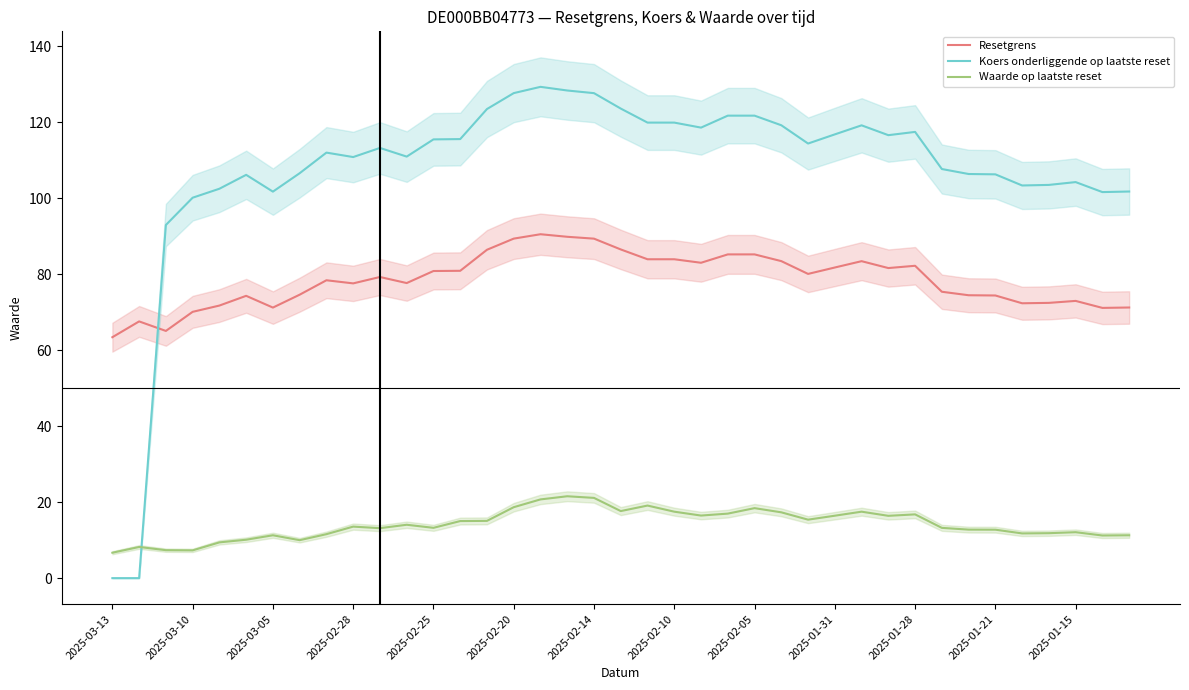

How many lines are shown in the chart?

3